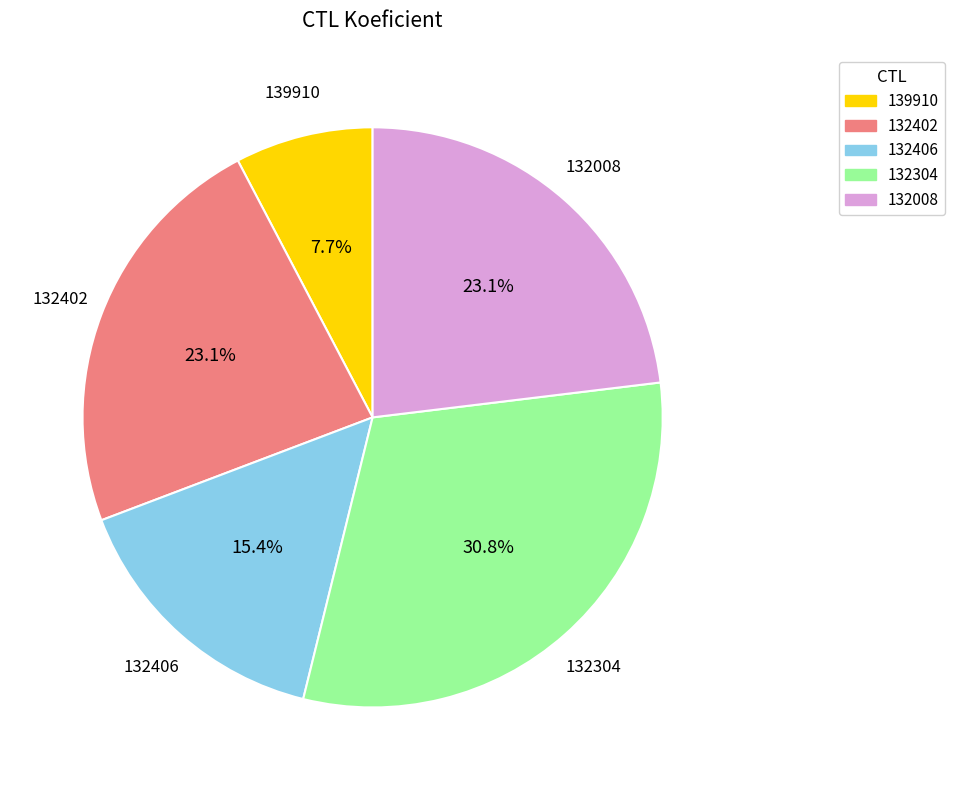

Approximately how many times larger is the value at 132008 compared to 132406?

1.5